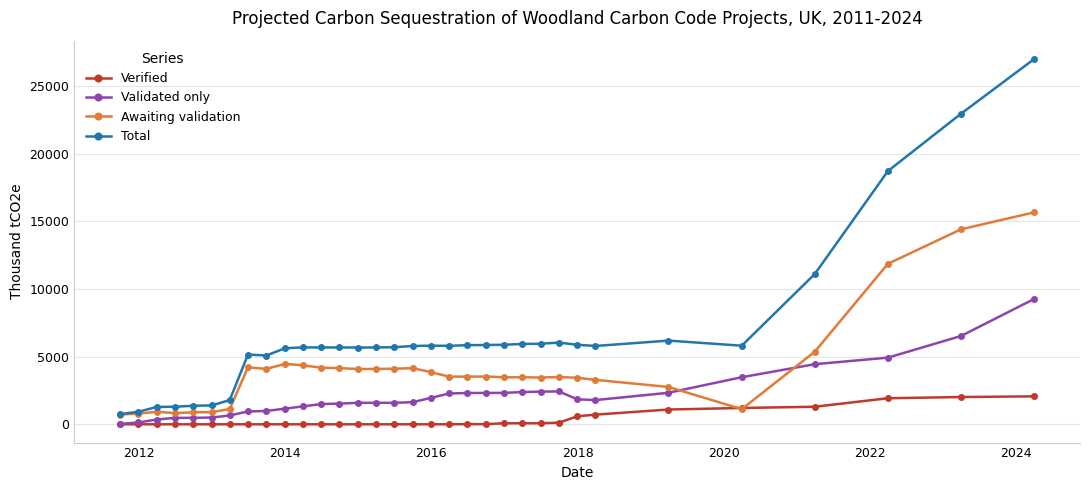

Which series has the largest total across all categories?

Total